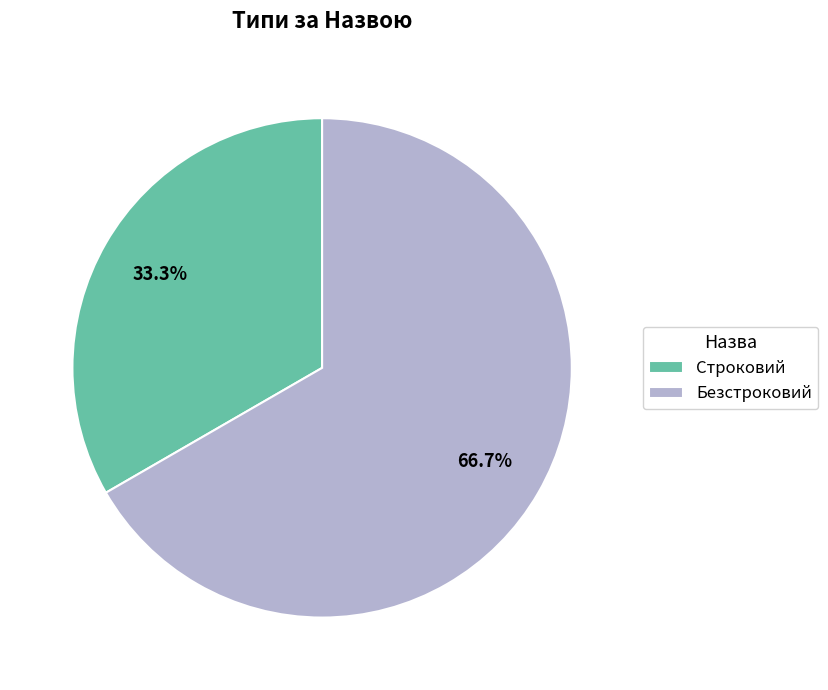

How many segments does this pie chart have?

2